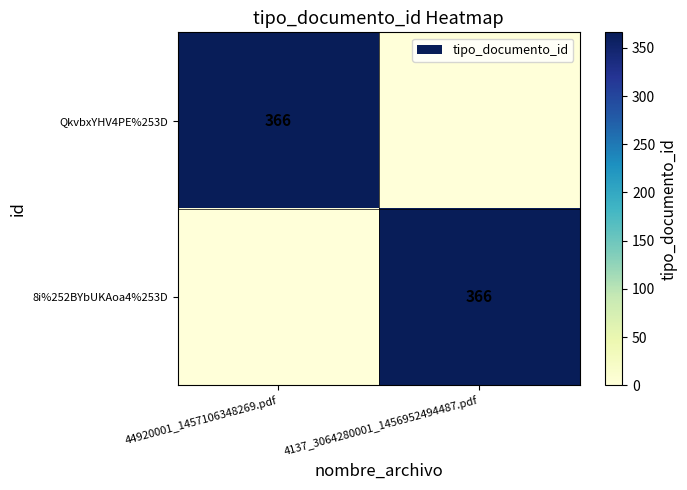

The value of QkvbxYHV4PE%253D at 44920001_1457106348269.pdf is 631. True or false?

False